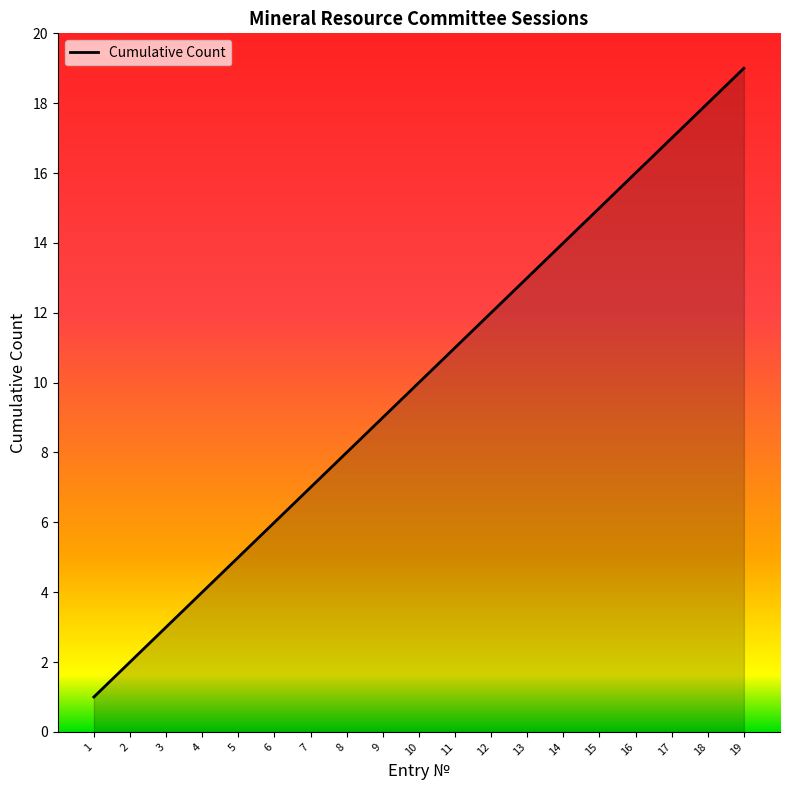

The value at 4 is 5. True or false?

False